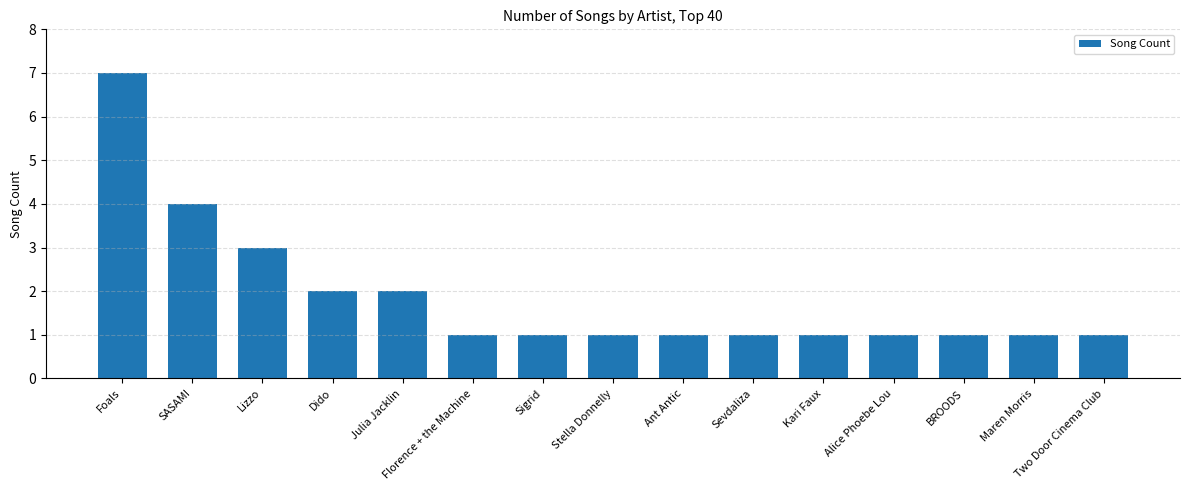

Reading left to right, what are all the values shown in this chart?

Foals=7	SASAMI=4	Lizzo=3	Dido=2	Julia Jacklin=2	Florence + the Machine=1	Sigrid=1	Stella Donnelly=1	Ant Antic=1	Sevdaliza=1	Kari Faux=1	Alice Phoebe Lou=1	BROODS=1	Maren Morris=1	Two Door Cinema Club=1